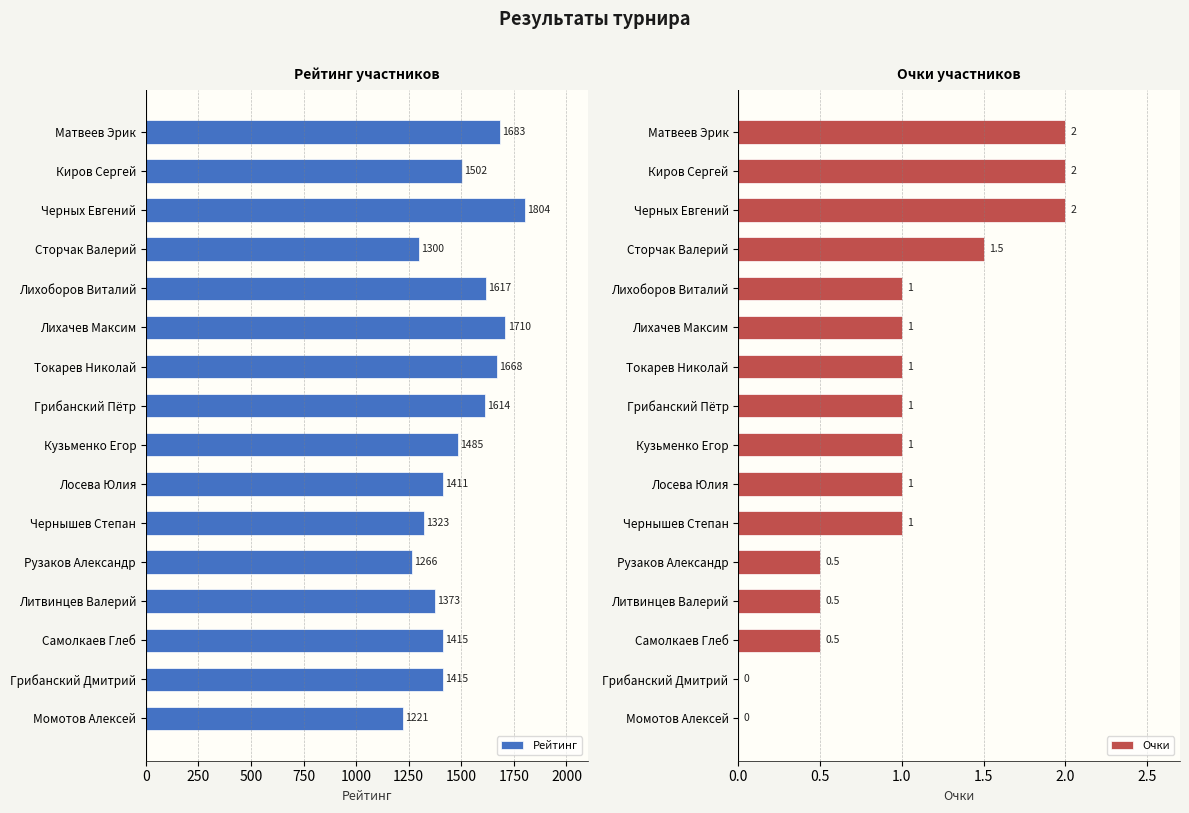

What is the difference between the maximum and second lowest values in the Очки series?

2.0